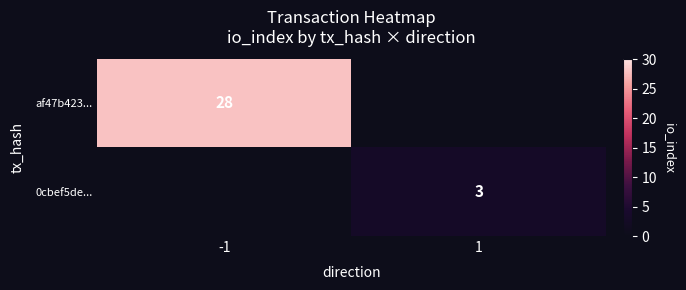

How many distinct data groups are displayed?

2